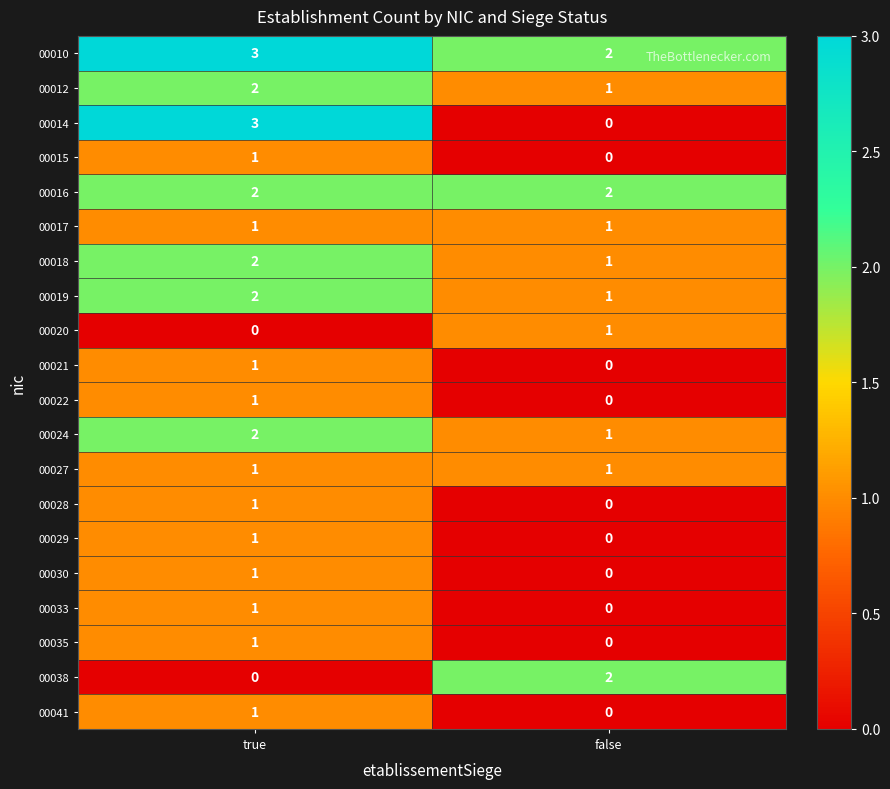

True or false: 00030 has a value of 1 at true.

True